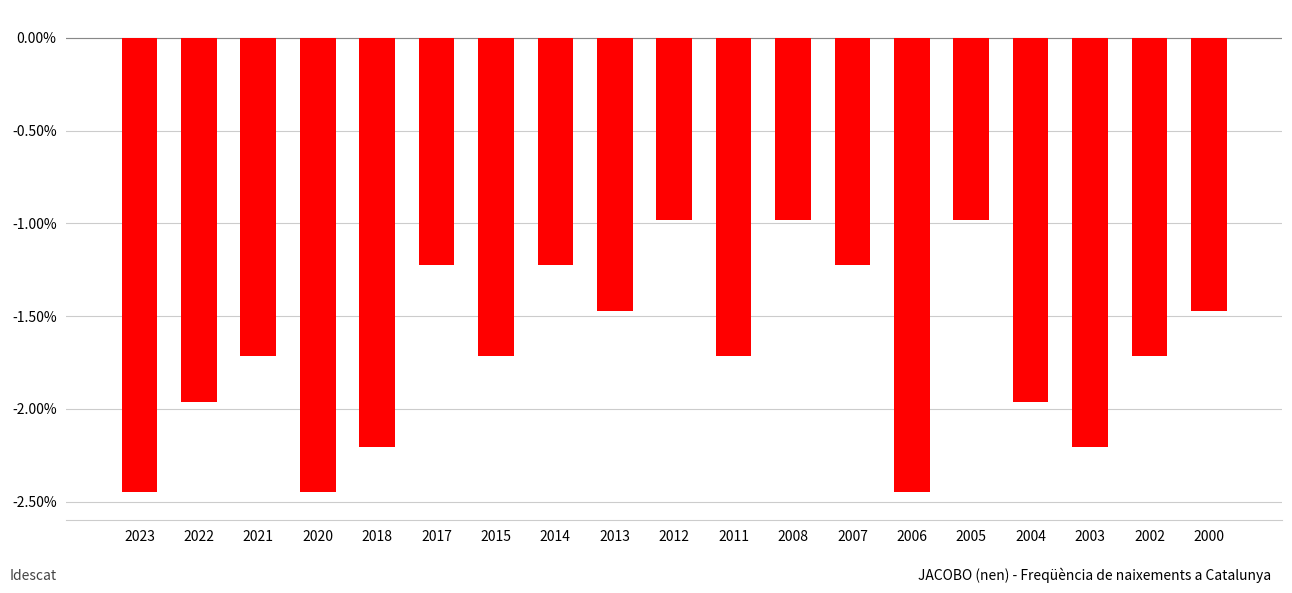

What is the greatest value displayed?

-1.0